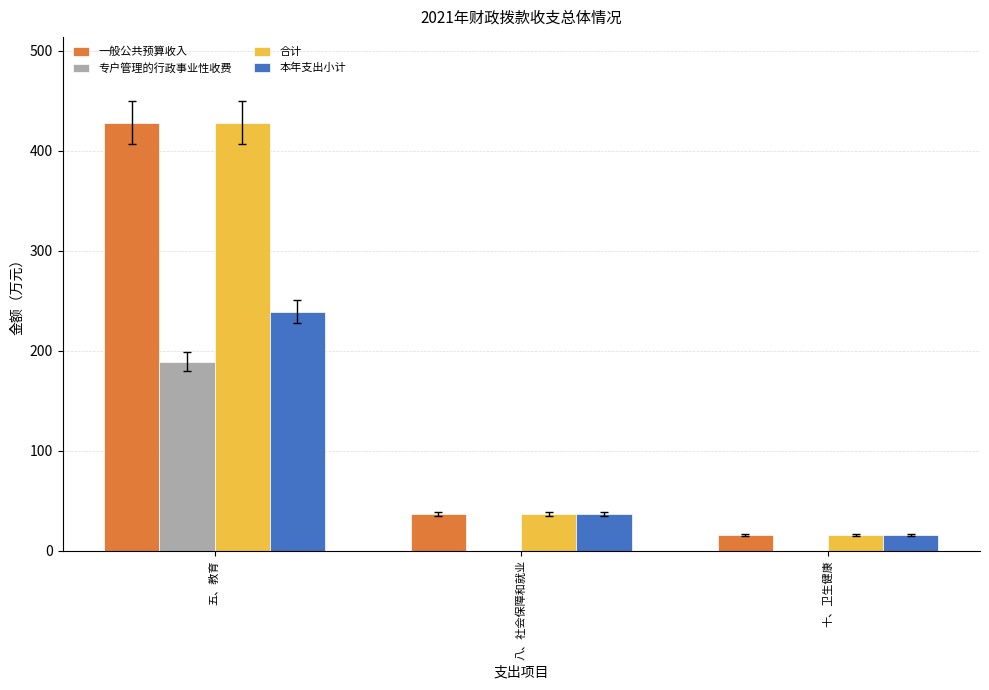

At which category is the sum across all series the highest?

五、教育